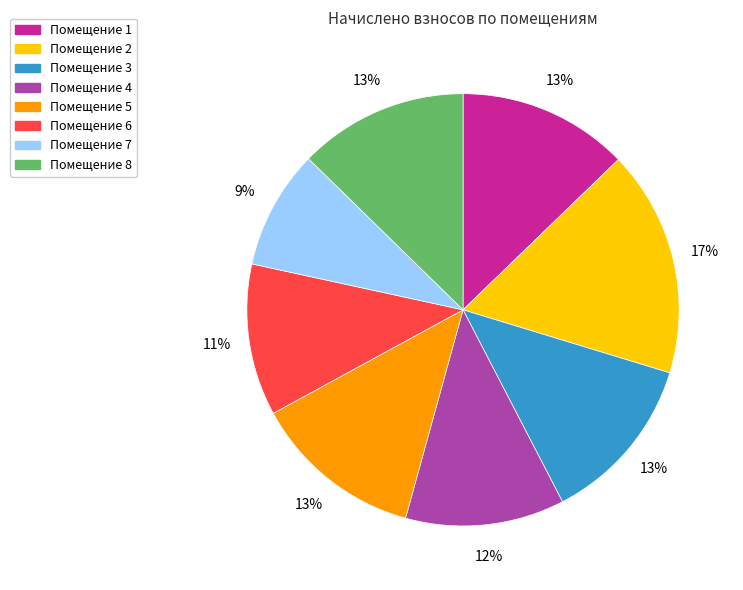

To the nearest percent, what is the difference between the largest and smallest slice percentages?

8%